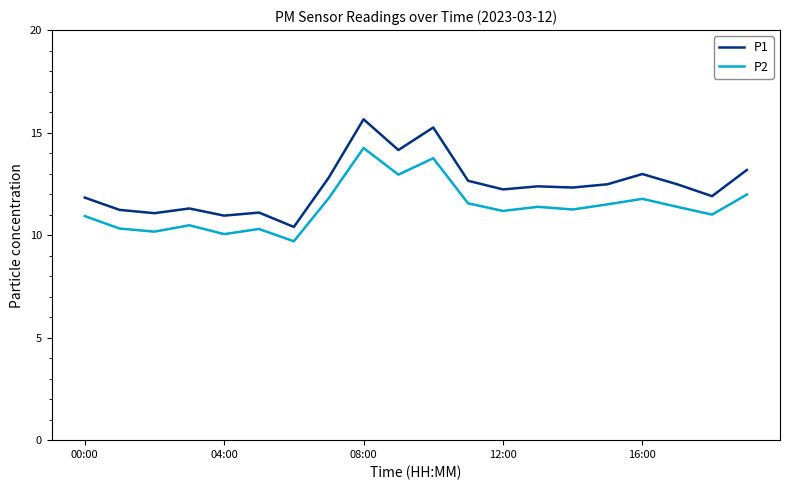

True or false: P1 and P2 cross at least once.

False